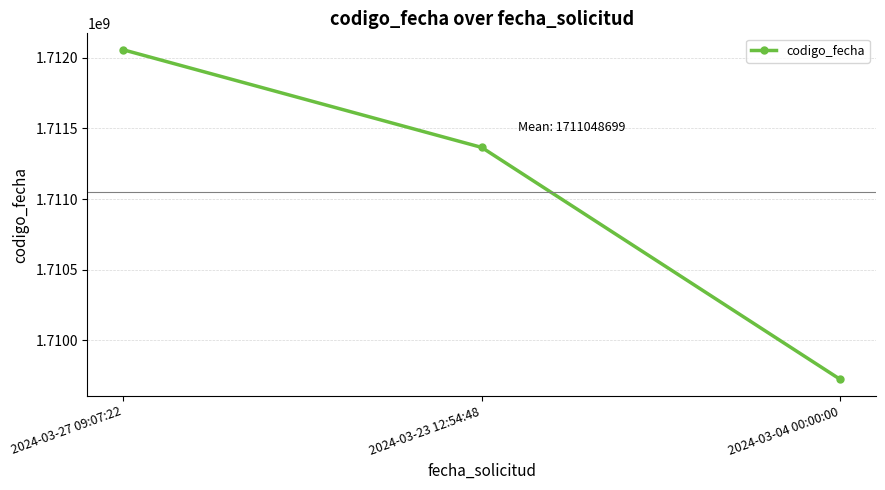

What is the label of the 3rd point from the left?

2024-03-04 00:00:00